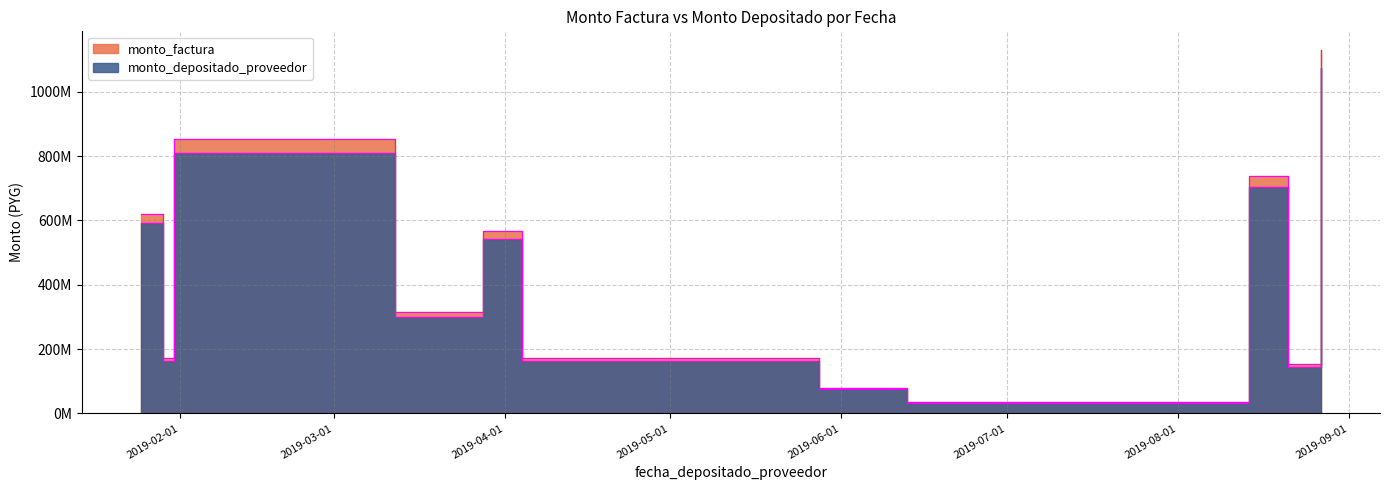

True or false: monto_depositado_proveedor has more than 2 interior local peaks.

True